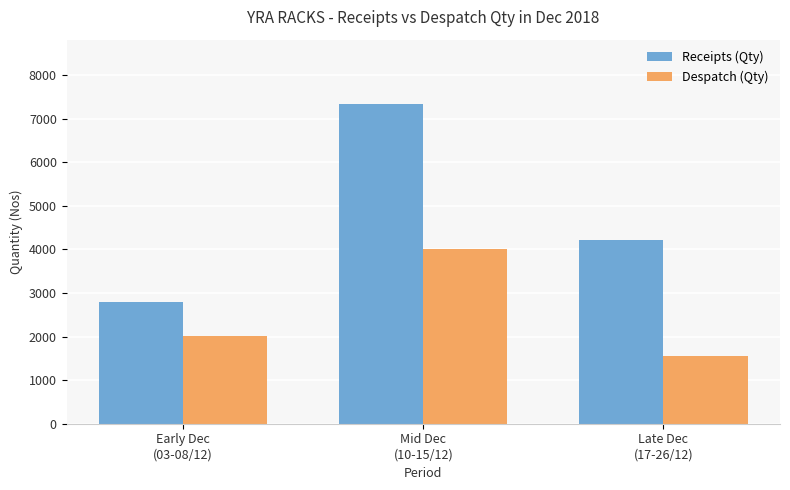

Which series has the widest spread of values?

Receipts (Qty)